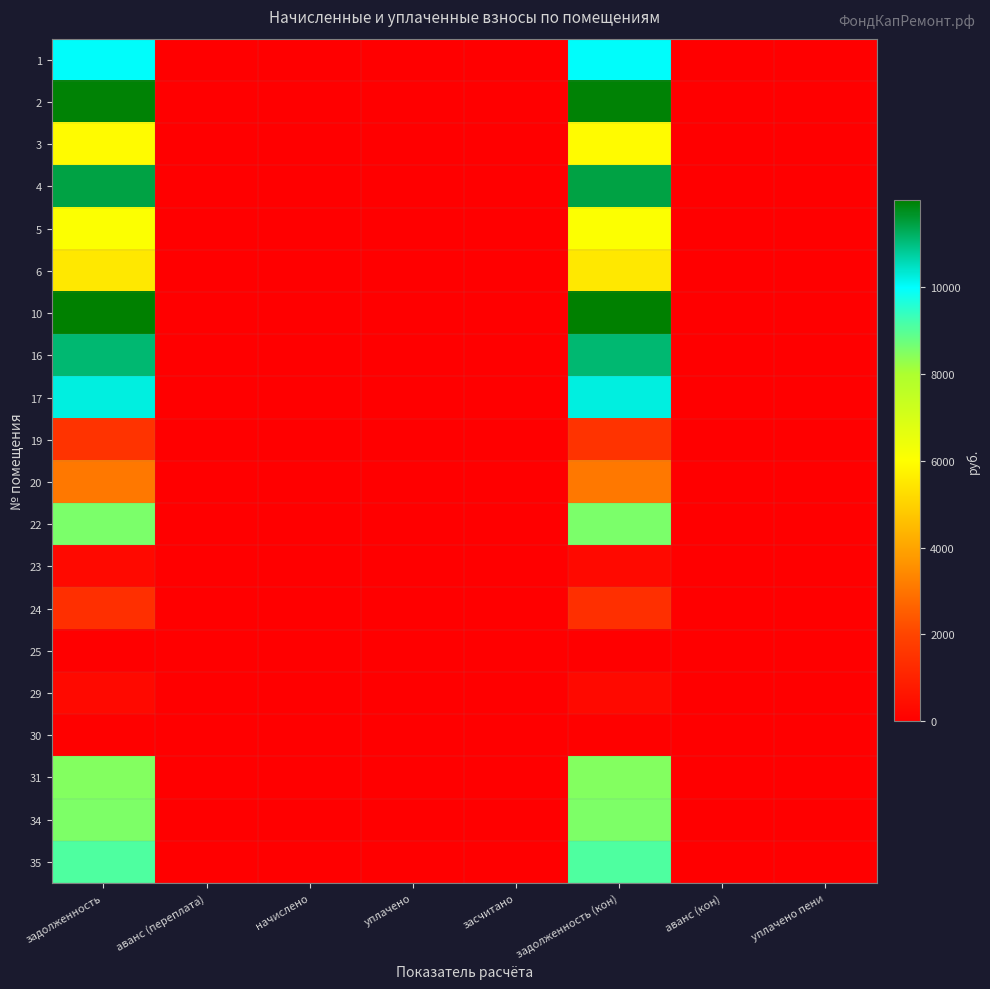

What is the difference between the highest and lowest values at задолженность (кон)?

11979.7